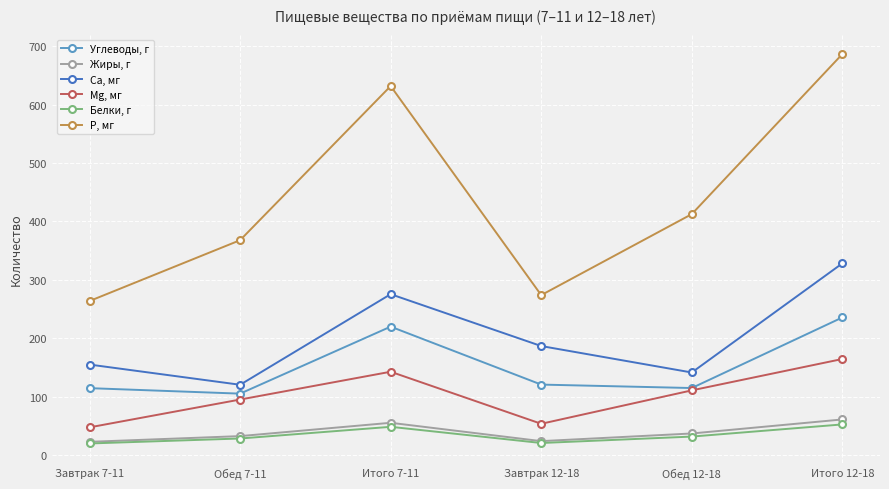

What is the maximum value for Р, мг?

686.6